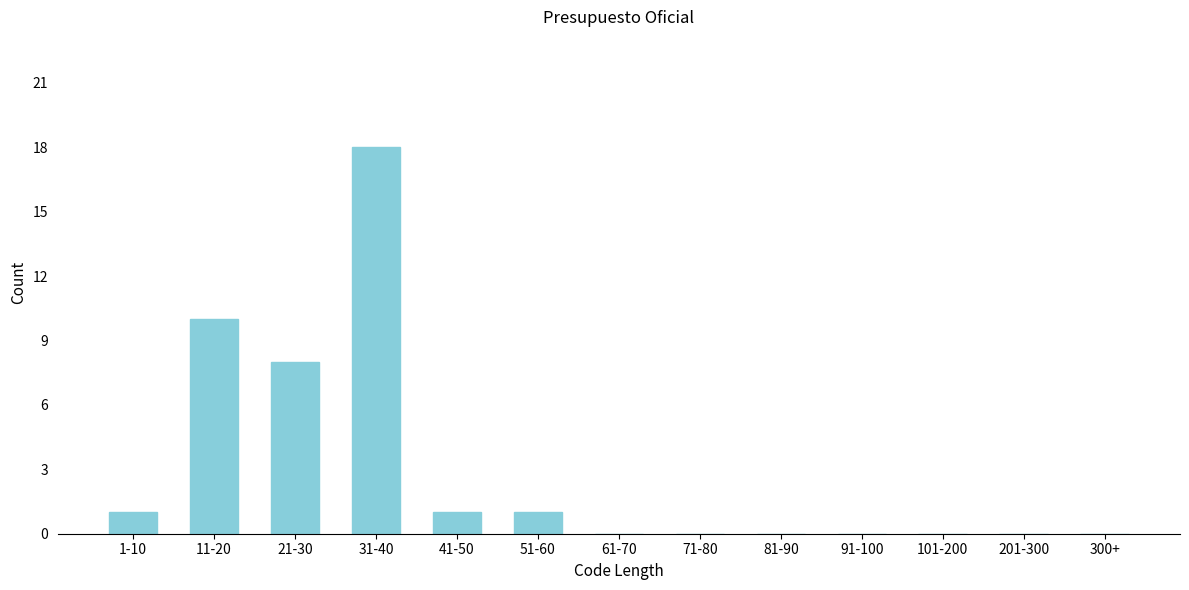

Reading right to left, what are all the values shown in this chart?

300+=0	201-300=0	101-200=0	91-100=0	81-90=0	71-80=0	61-70=0	51-60=1	41-50=1	31-40=18	21-30=8	11-20=10	1-10=1